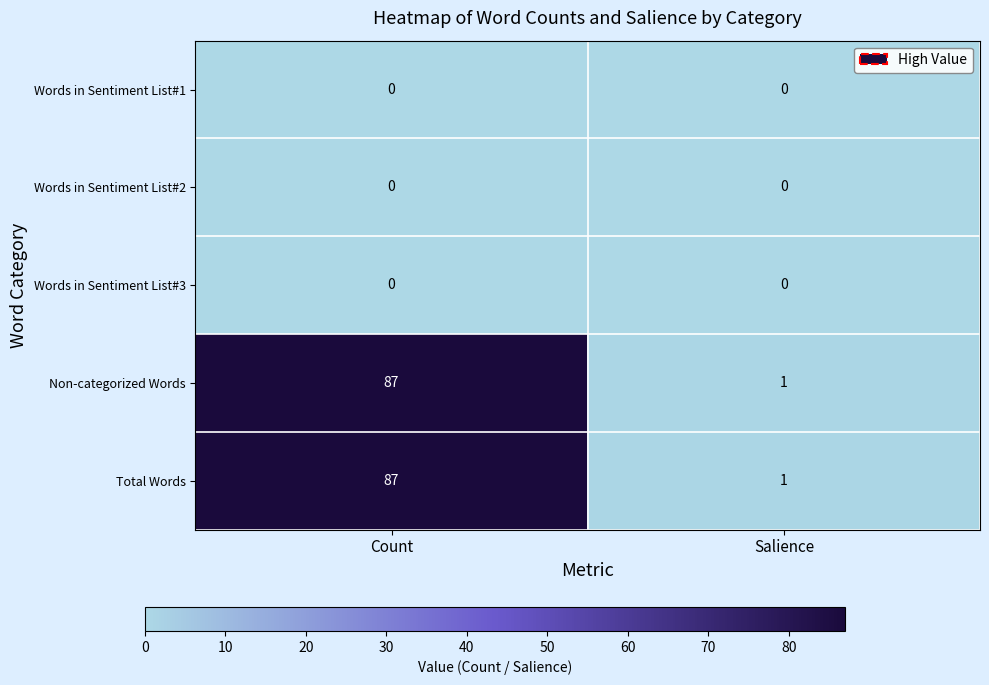

Is the value of Words in Sentiment List#1 at Salience greater than the value of Total Words at Count?

No